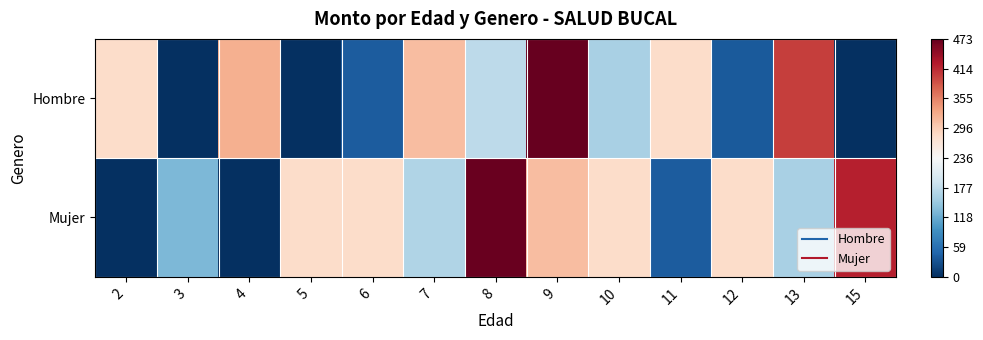

List the series in order of their peak value, highest first.

Hombre, Mujer